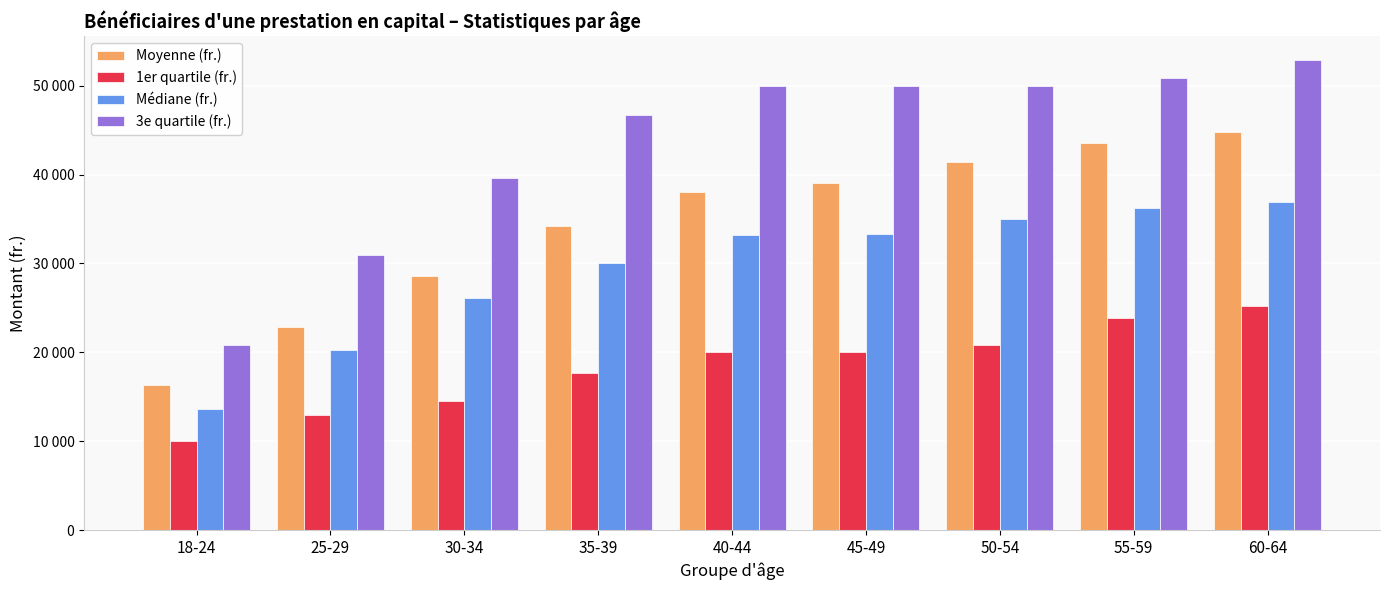

What is the sum of all 1er quartile (fr.) values?

165296.5